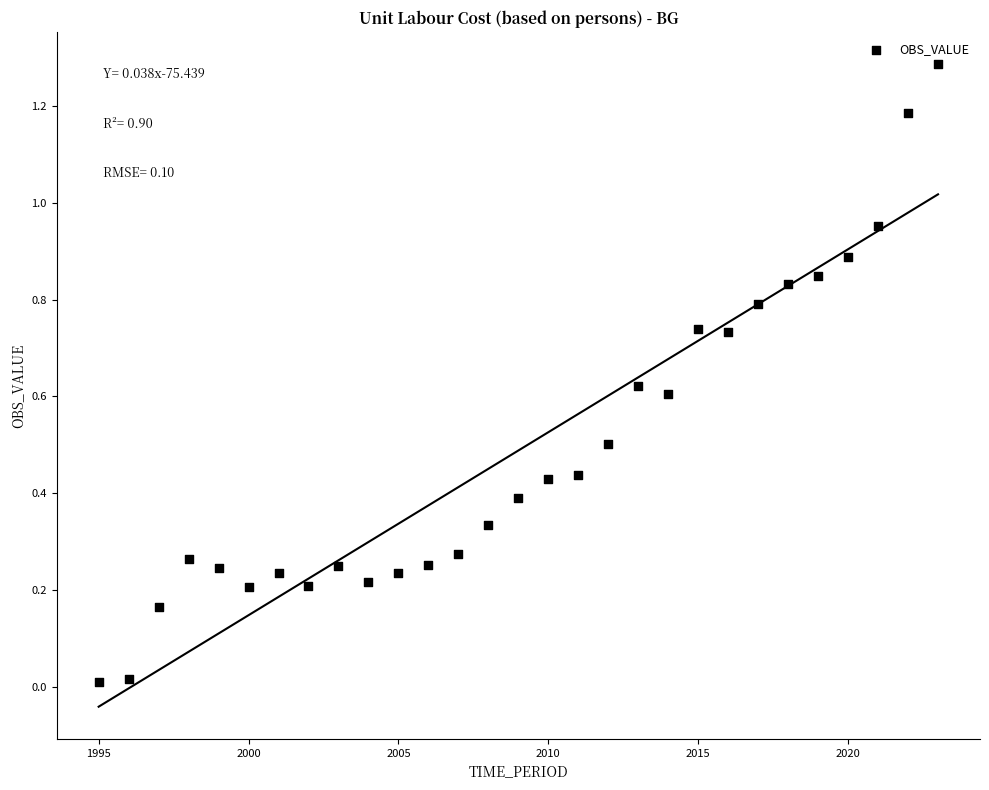

What is the range of Y values (max minus min)?

1.3